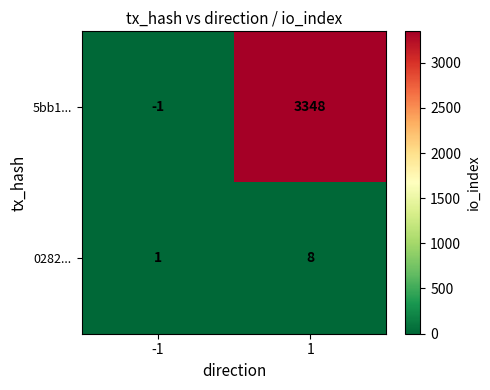

Reading right to left, extract all data points from this chart.

5bb1...: 3348	-1
0282...: 8	1